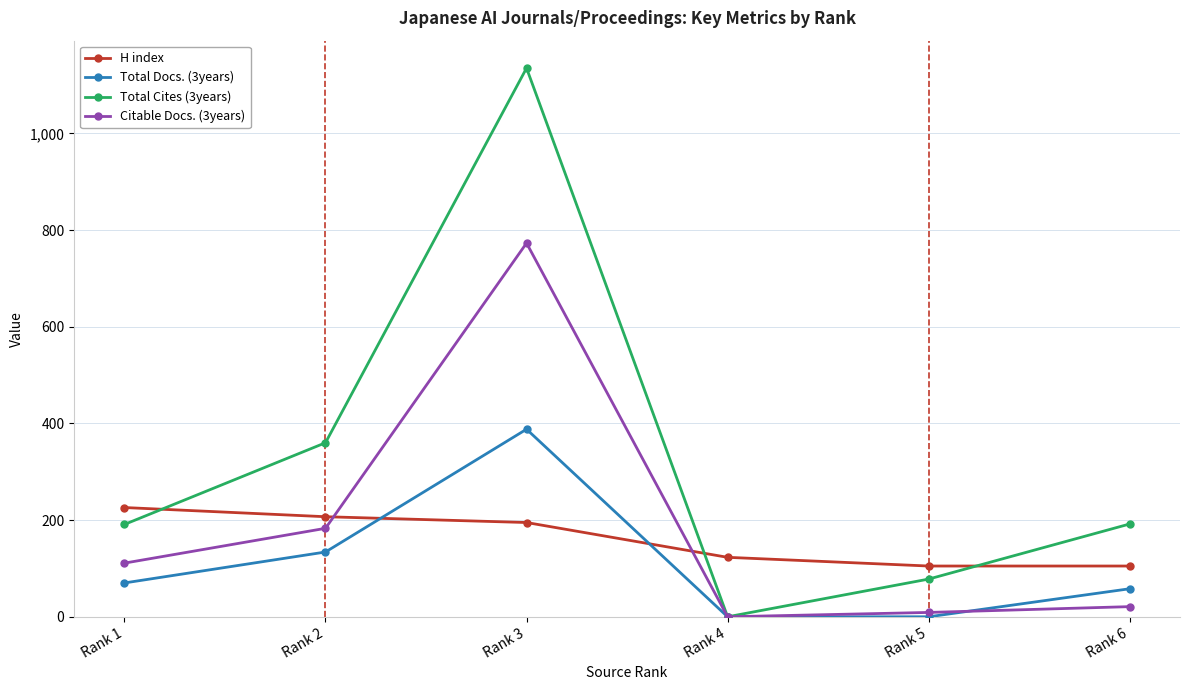

Where do Total Docs. (3years) and H index first cross each other?

Rank 2 and Rank 3